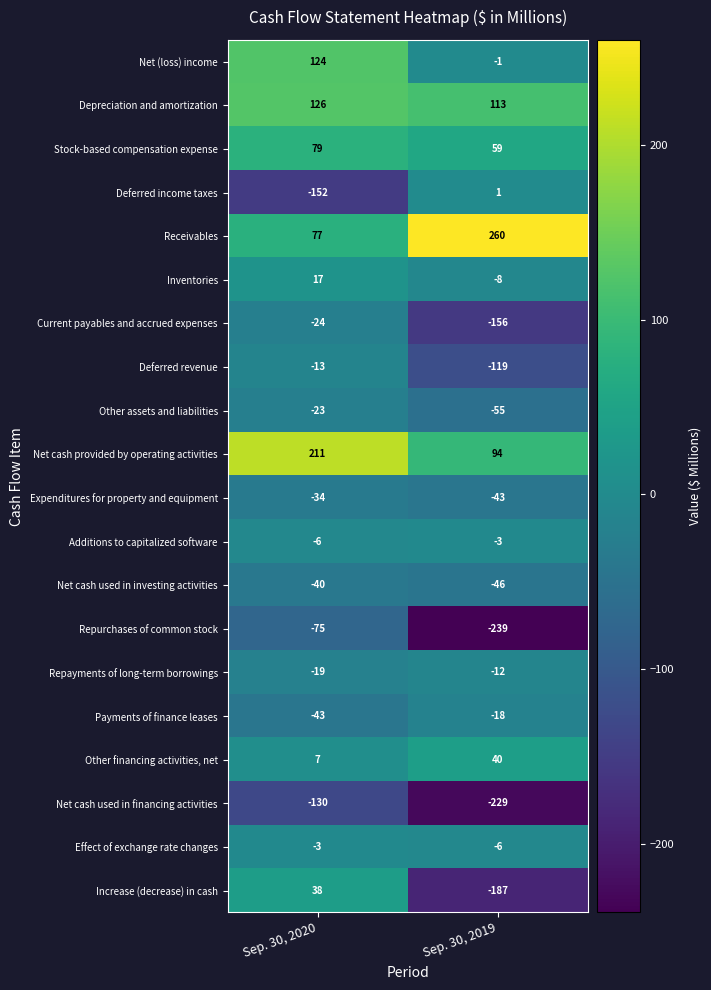

What is the difference between the maximum and minimum values in the Other assets and liabilities series?

32